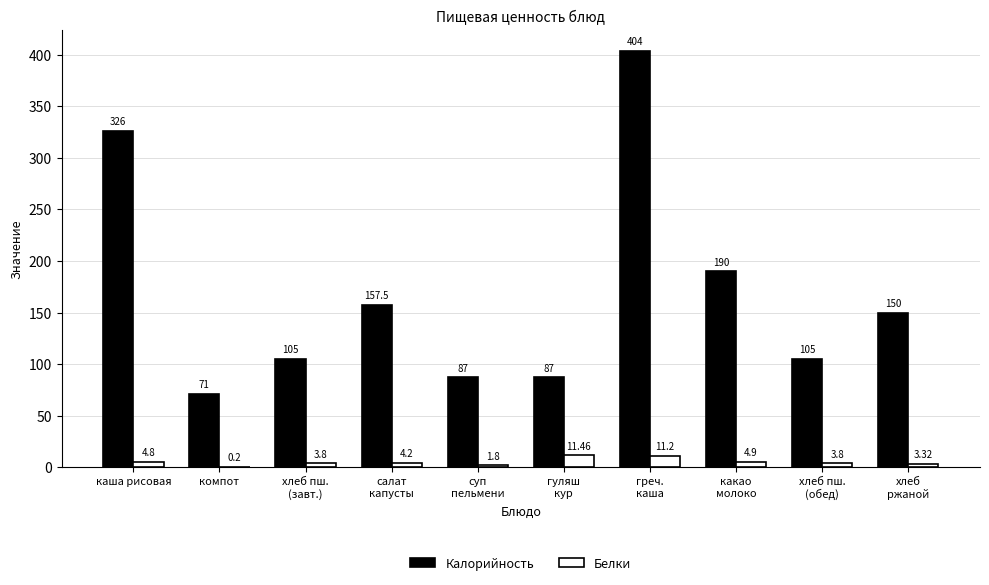

How many categories are shown in the chart?

10